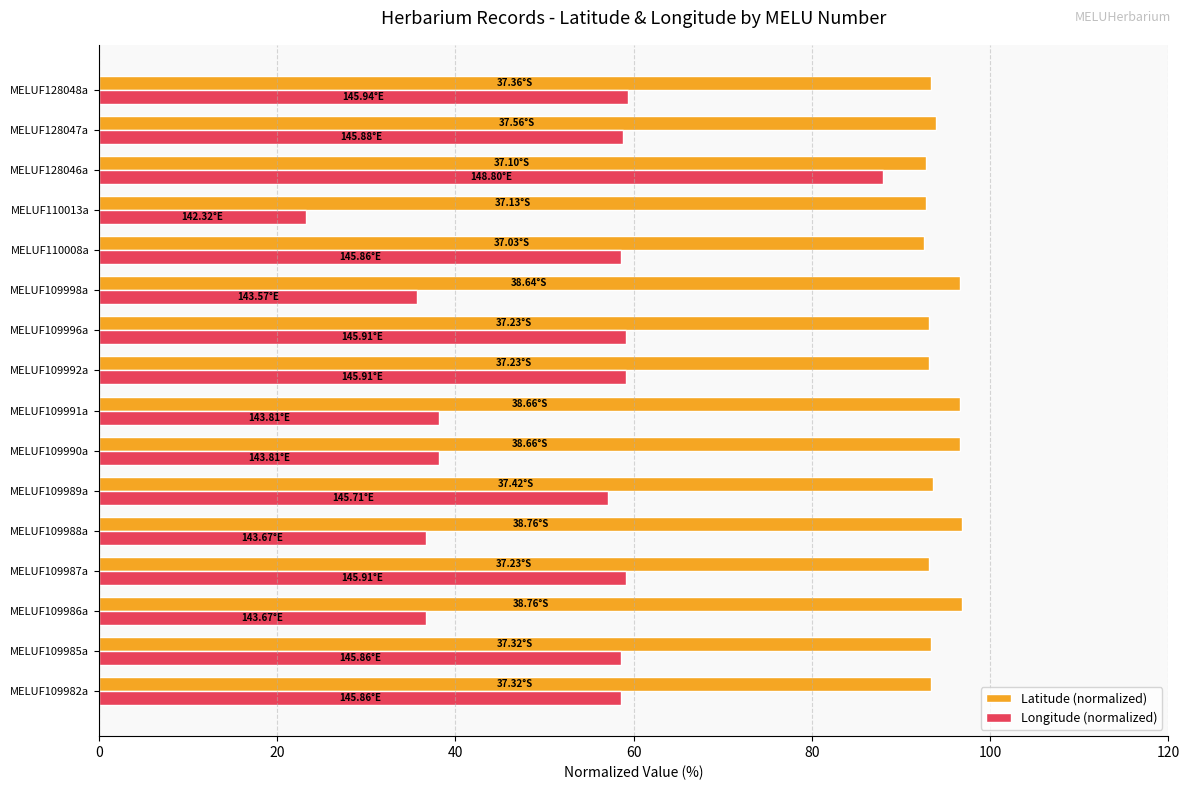

Which series has the widest spread of values?

Longitude (normalized)